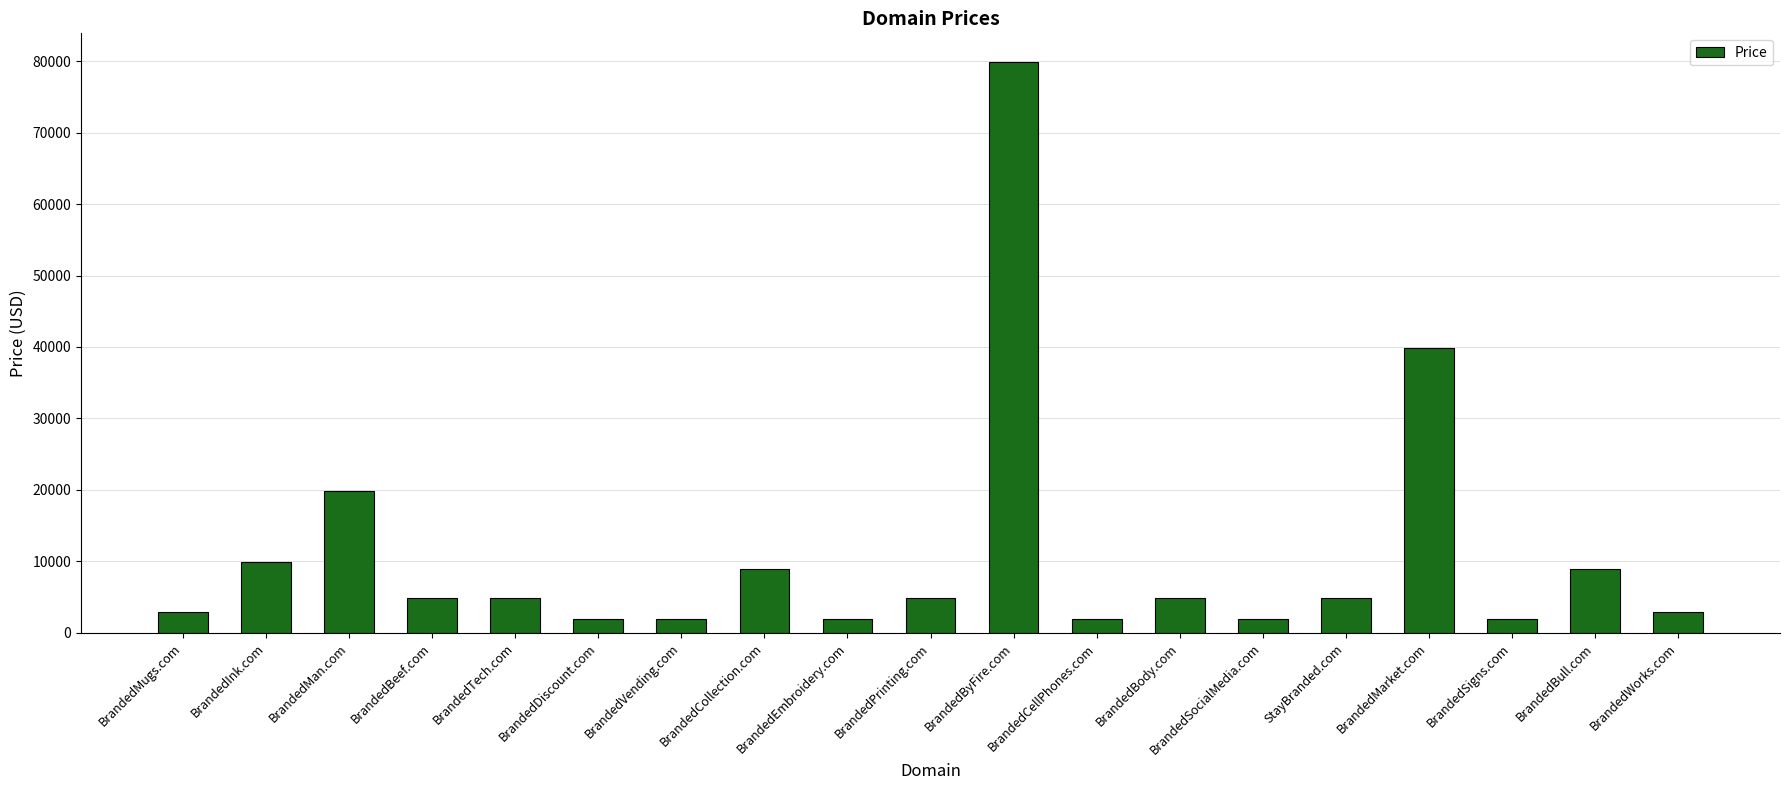

How many bars are there in total?

19